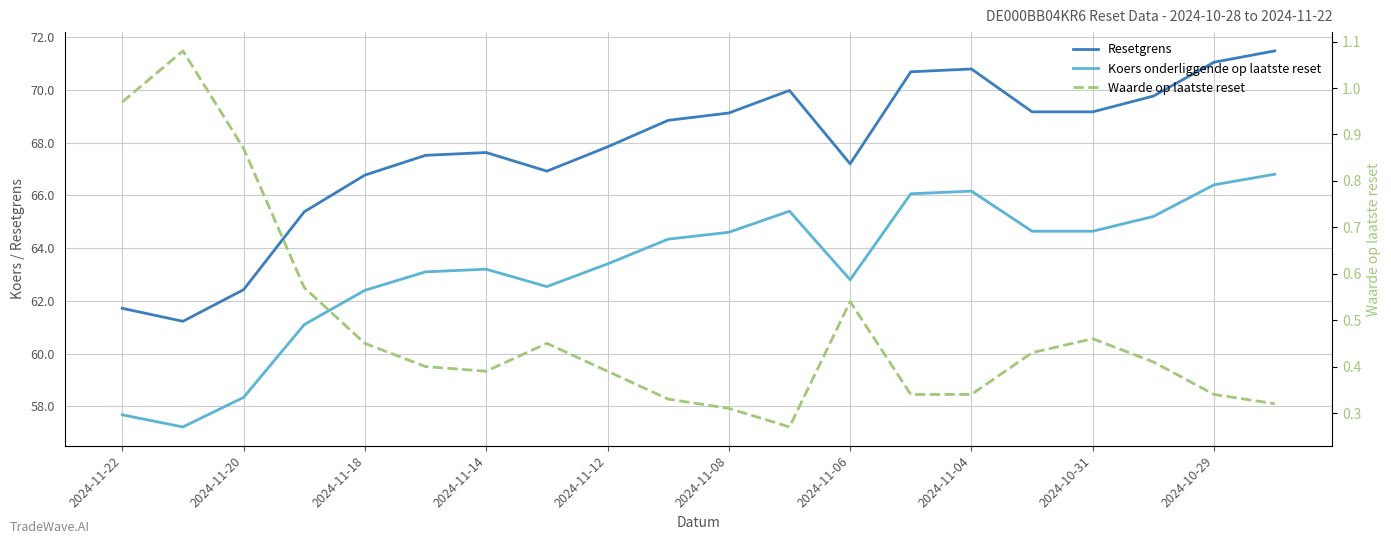

What are all the series names shown in the legend?

Resetgrens, Koers onderliggende op laatste reset, Waarde op laatste reset